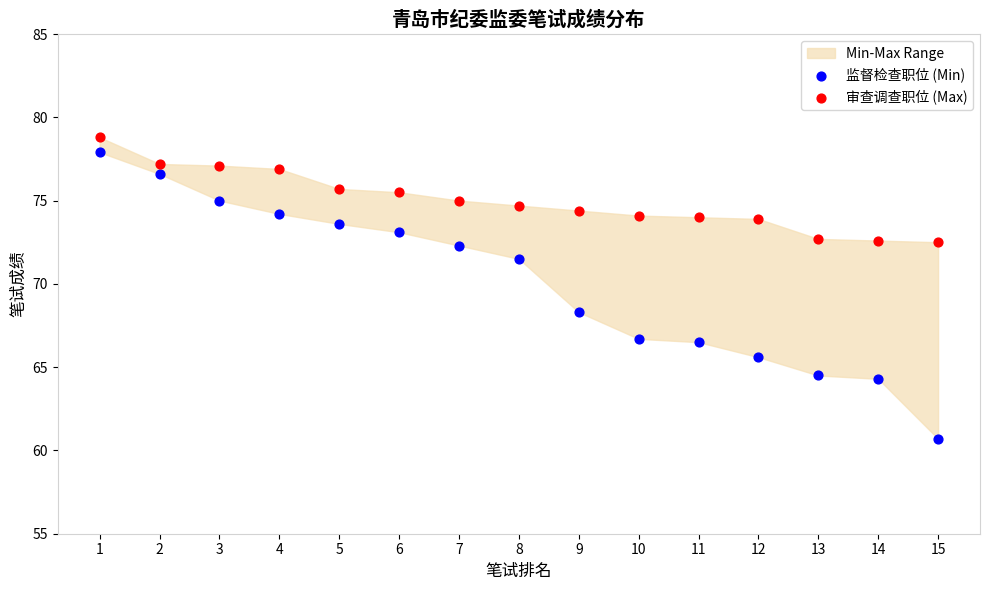

Across all data points, what is the range of Y values (max minus min)?

18.1